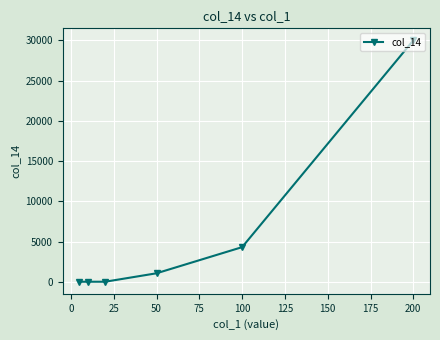

How many data points does each series have?

6